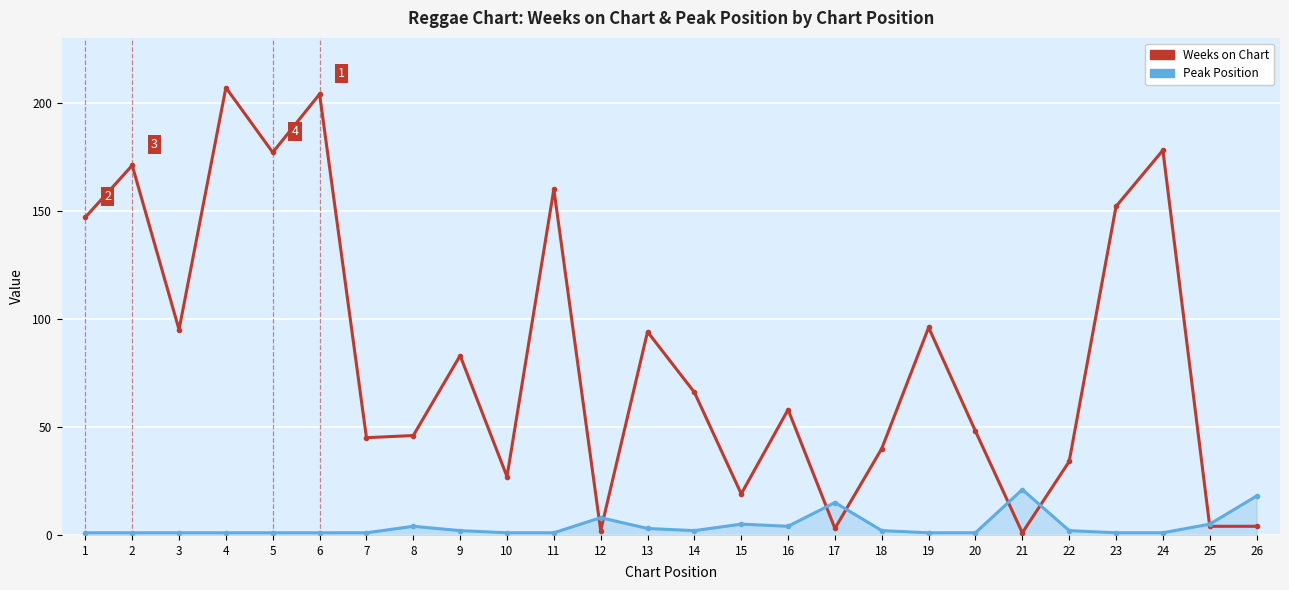

Is the value of Peak Position at 15 greater than the value of Weeks on Chart at 2?

No